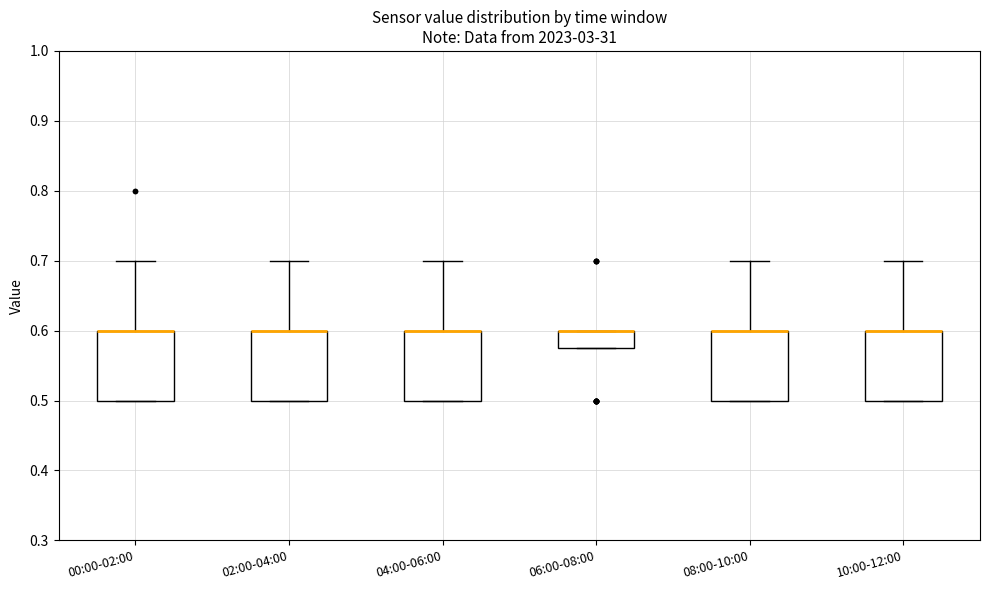

Reading left to right, read every box against the y-axis: the position of its median line, the range the box covers, and the ends of its whiskers. The values are not printed on the chart, so give them approximately, as read against the axis.

00:00-02:00: median 0.60 (drawn on the box's upper edge), box 0.50 to 0.60, whiskers 0.50 to 0.70
02:00-04:00: median 0.60 (drawn on the box's upper edge), box 0.50 to 0.60, whiskers 0.50 to 0.70
04:00-06:00: median 0.60 (drawn on the box's upper edge), box 0.50 to 0.60, whiskers 0.50 to 0.70
06:00-08:00: median 0.60 (drawn on the box's upper edge), box 0.58 to 0.60, whiskers 0.58 to 0.60
08:00-10:00: median 0.60 (drawn on the box's upper edge), box 0.50 to 0.60, whiskers 0.50 to 0.70
10:00-12:00: median 0.60 (drawn on the box's upper edge), box 0.50 to 0.60, whiskers 0.50 to 0.70